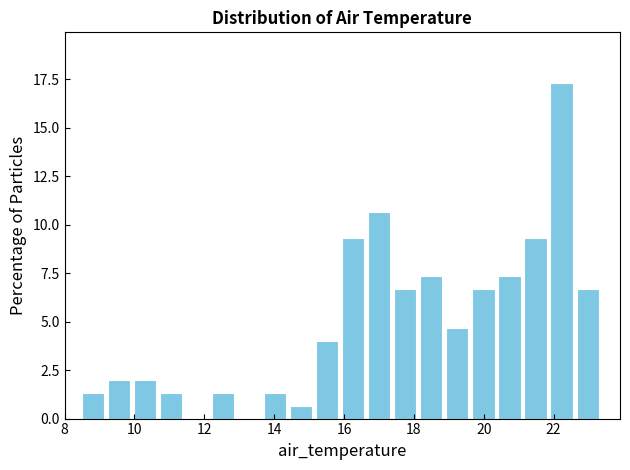

Read against the x-axis, roughly where is the centre of the tallest bar?

22.2